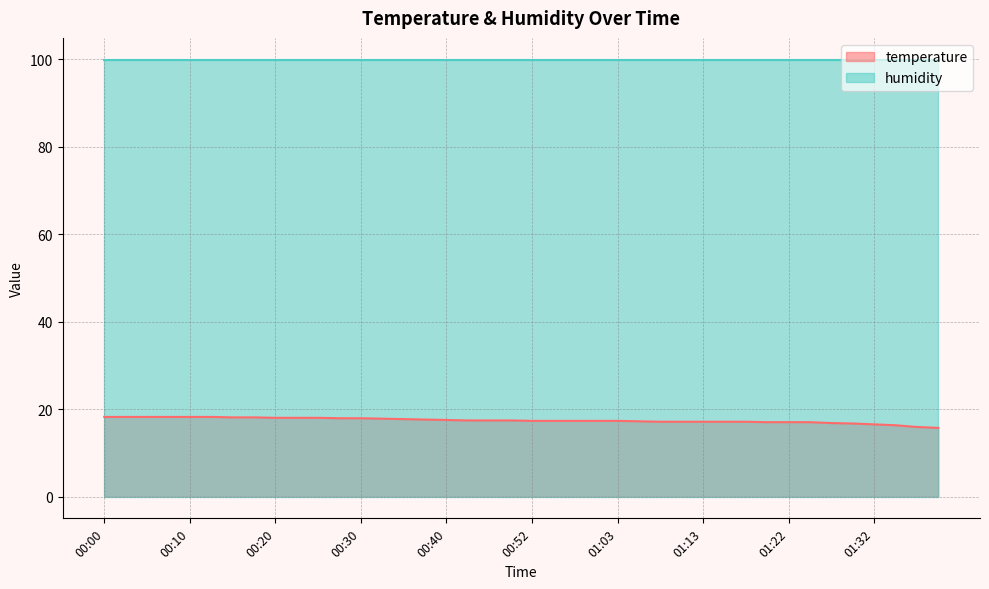

Rank the categories by value from lowest to highest.

01:40, 01:37, 01:35, 01:32, 01:30, 01:27, 01:20, 01:22, 01:25, 01:08, 01:10, 01:13, 01:15, 01:18, 01:05, 00:52, 00:55, 00:57, 01:00, 01:03, 00:42, 00:44, 00:50, 00:40, 00:37, 00:35, 00:32, 00:27, 00:30, 00:20, 00:22, 00:25, 00:15, 00:17, 00:00, 00:02, 00:05, 00:07, 00:10, 00:12